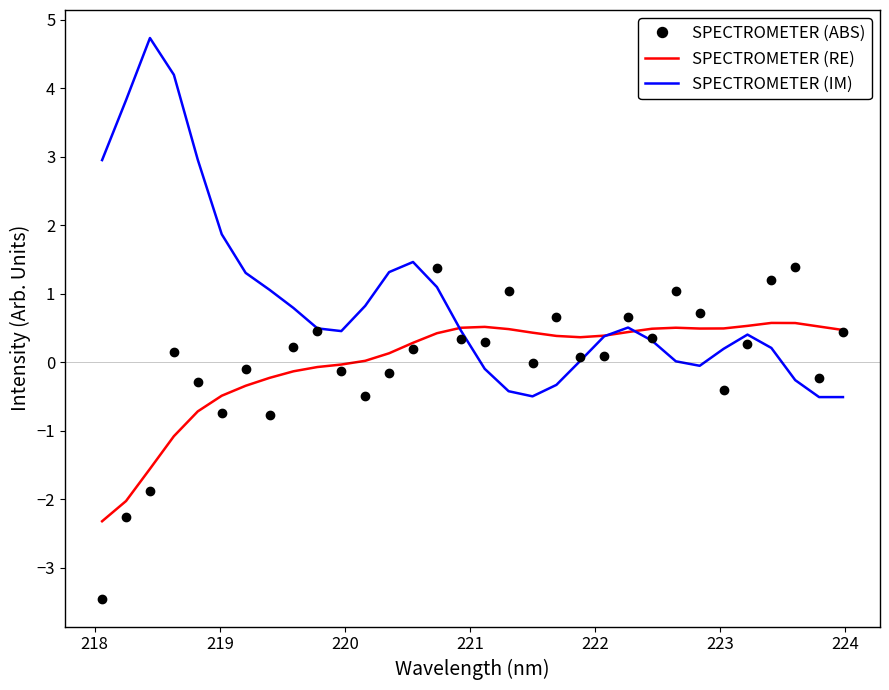

Rank the series by their maximum value, from highest to lowest.

SPECTROMETER (IM), SPECTROMETER (ABS), SPECTROMETER (RE)